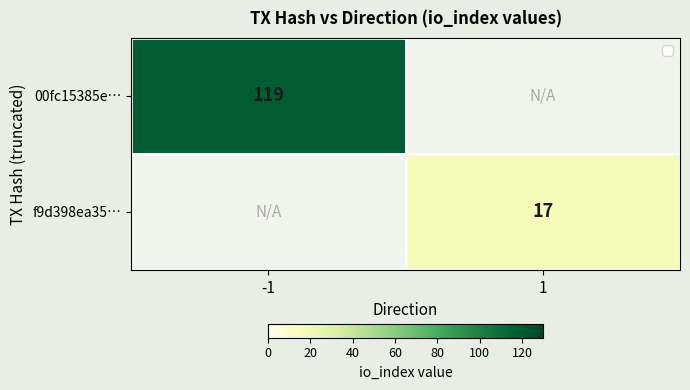

Is the value of 00fc15385e… at -1 greater than the value of f9d398ea35… at 1?

Yes